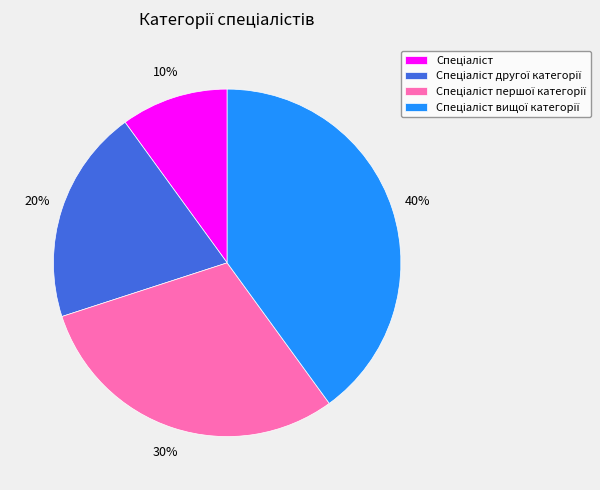

Does any single category account for the majority?

No